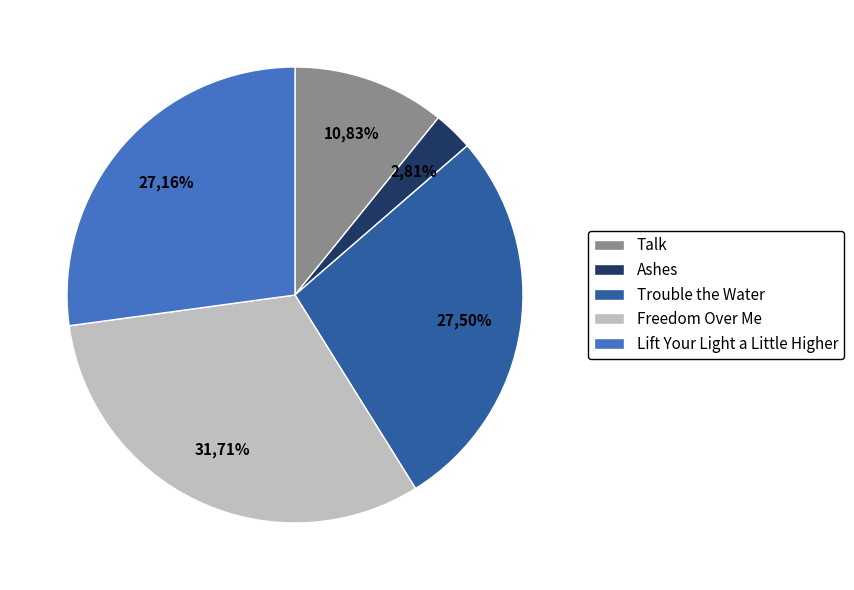

True or false: Talk accounts for 11% of the total.

True